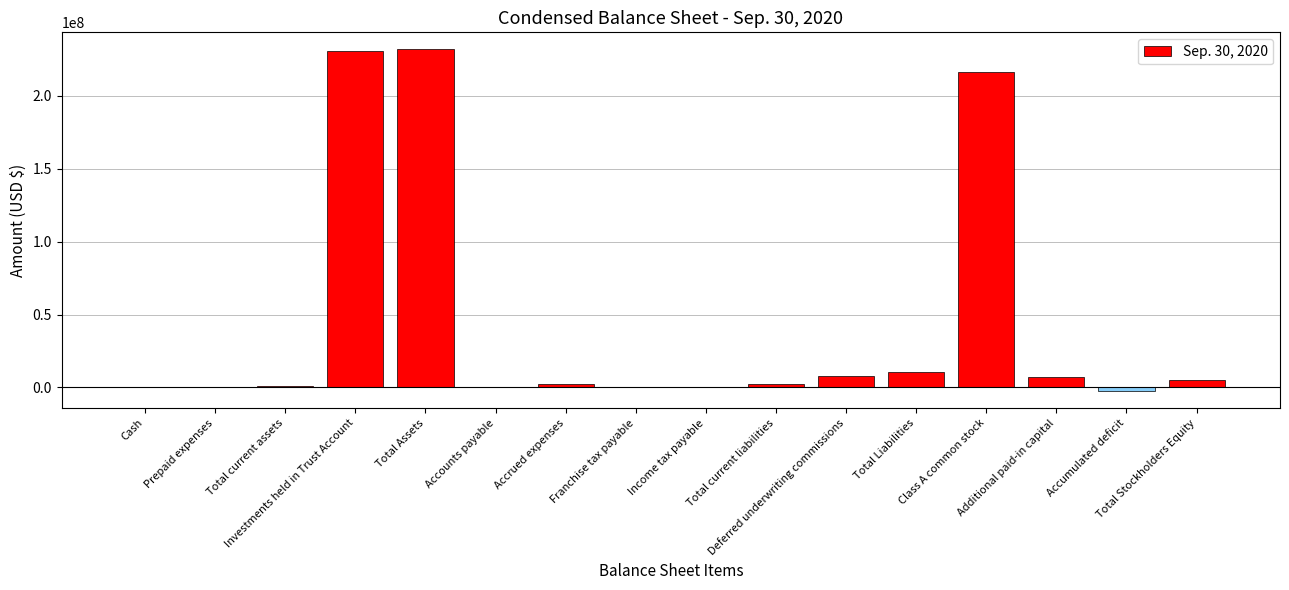

What is the change in value from Cash to Total current assets?

+390077